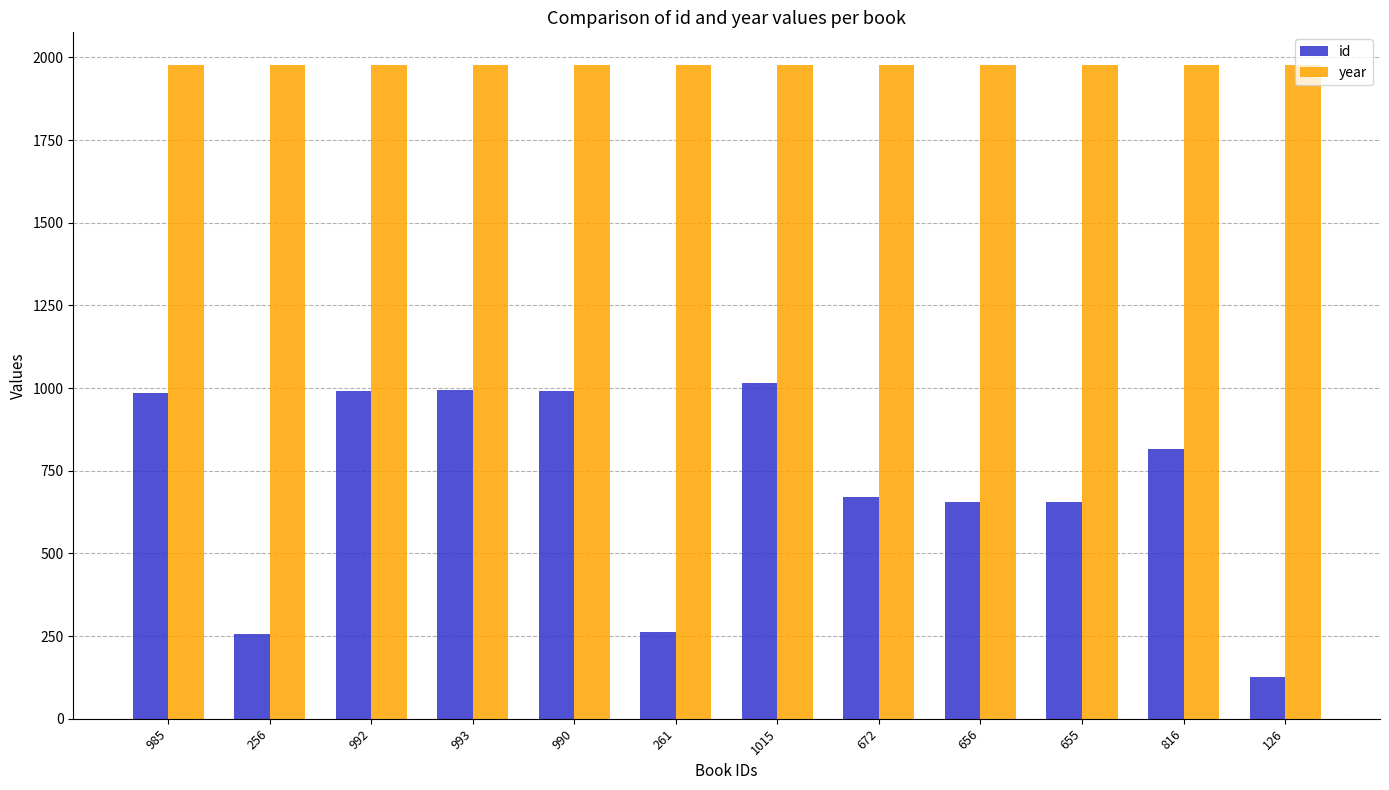

What is the difference between the highest and lowest values at 656?

1321